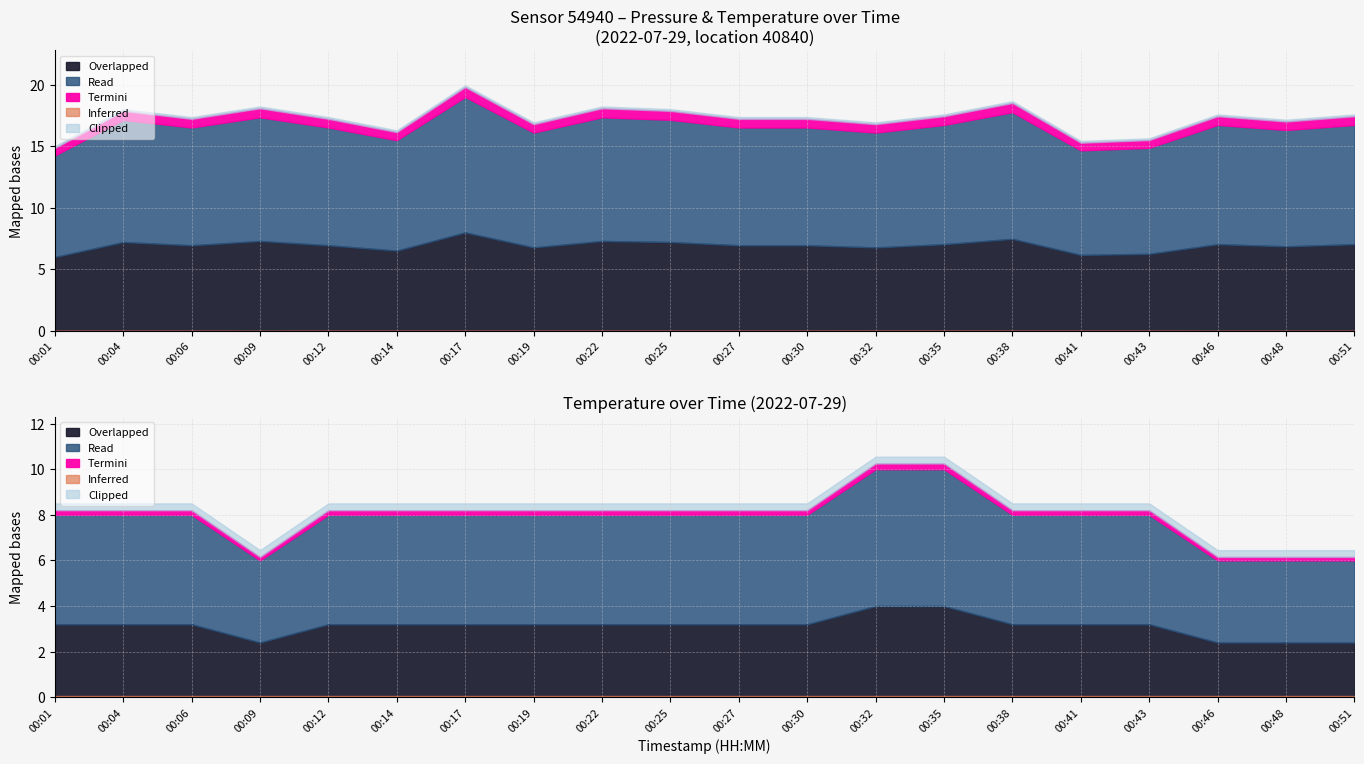

Which label corresponds to the largest value in the chart?

00:17